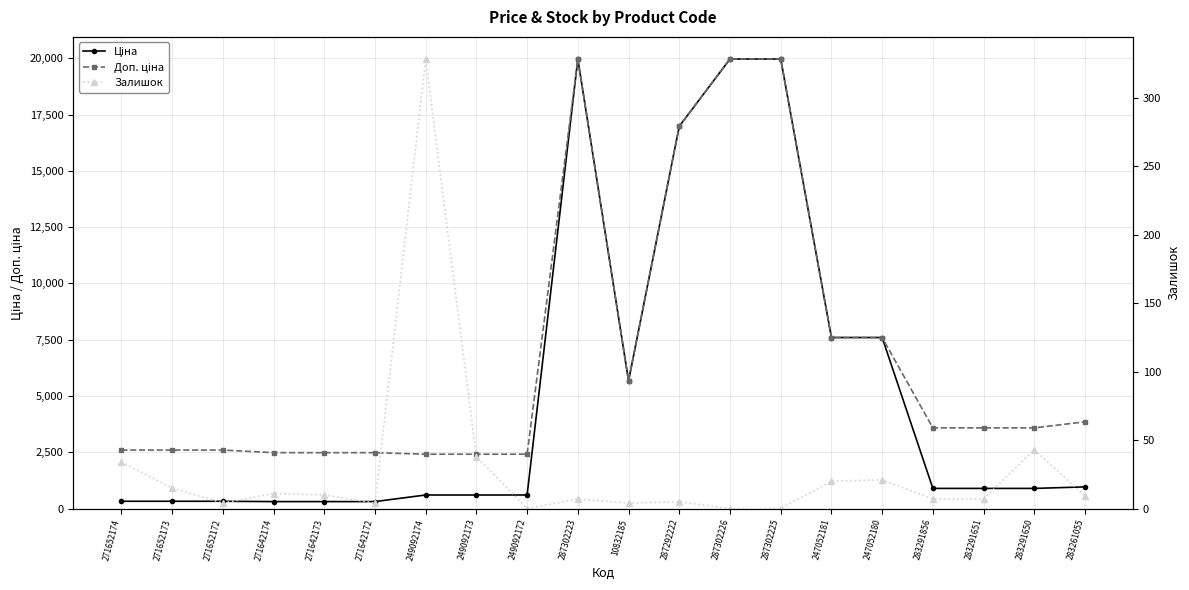

True or false: Доп. ціна and Залишок intersect in this chart.

False